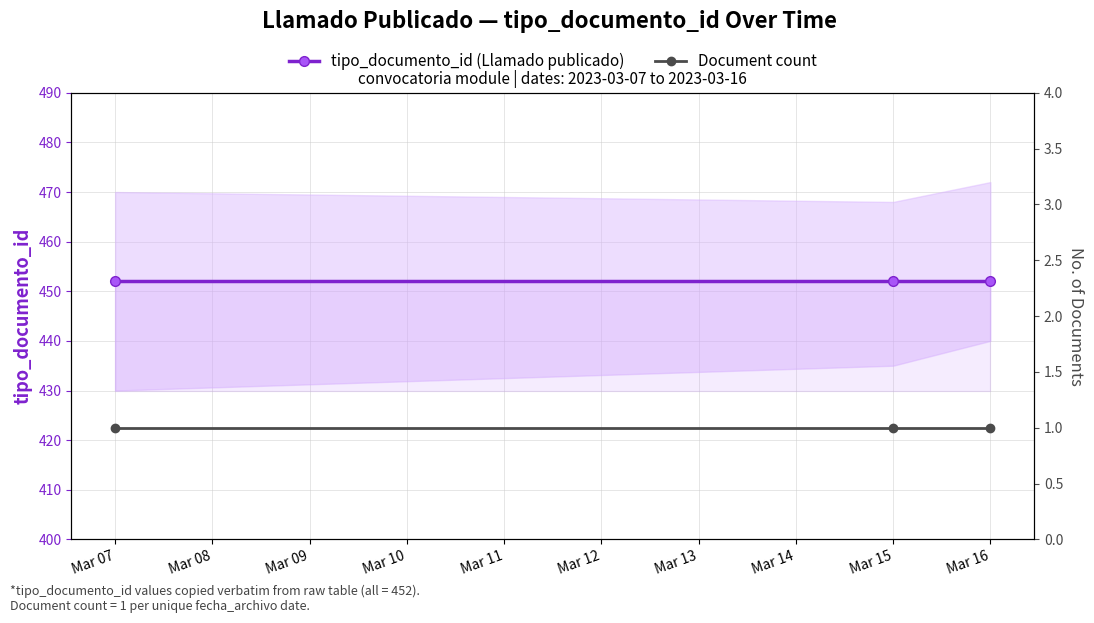

Which series has the widest spread of values?

tipo_documento_id (Llamado publicado)